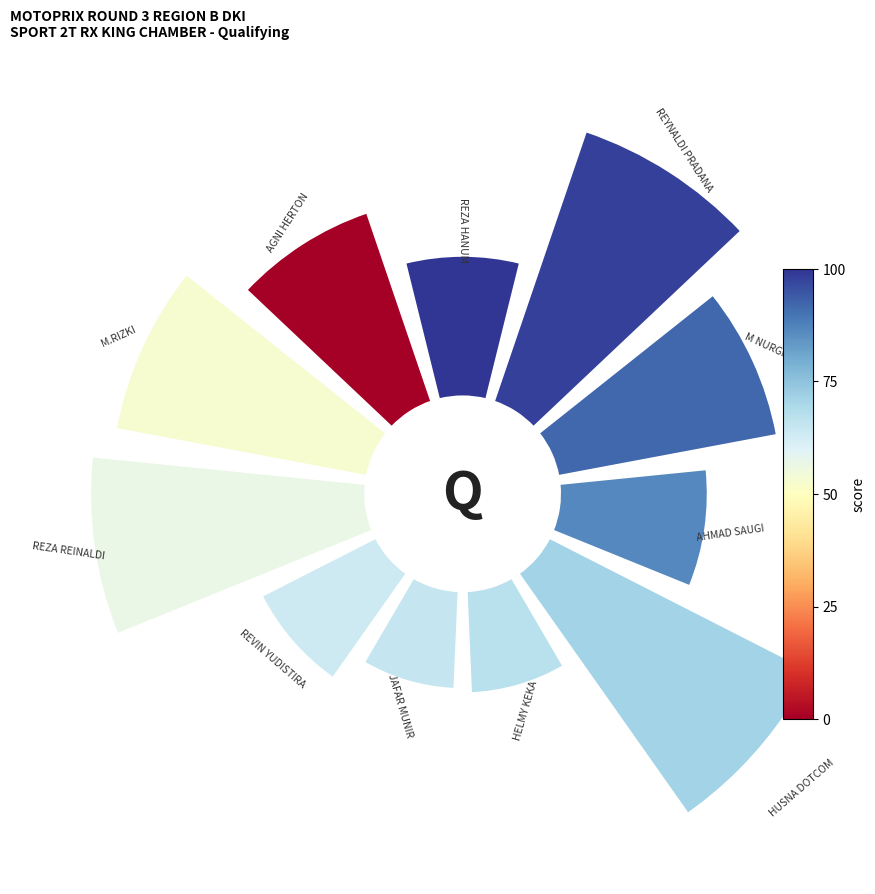

Is there any slice that represents more than half of the pie?

No